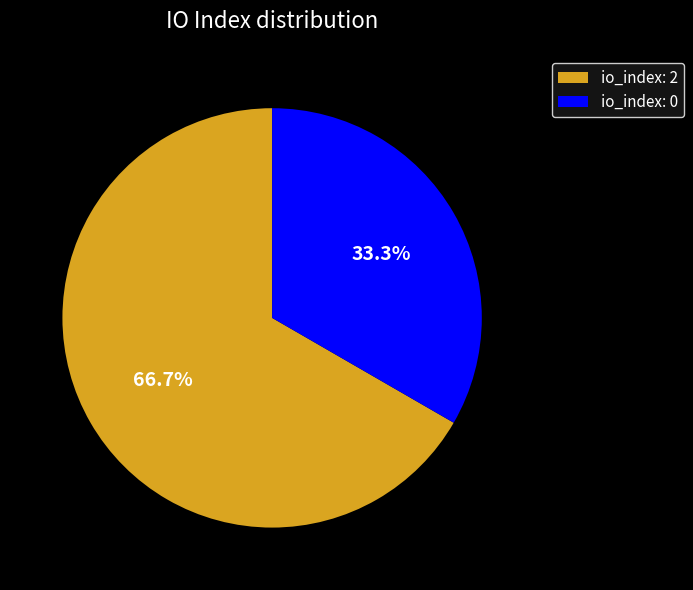

Which slice is the largest?

io_index: 2